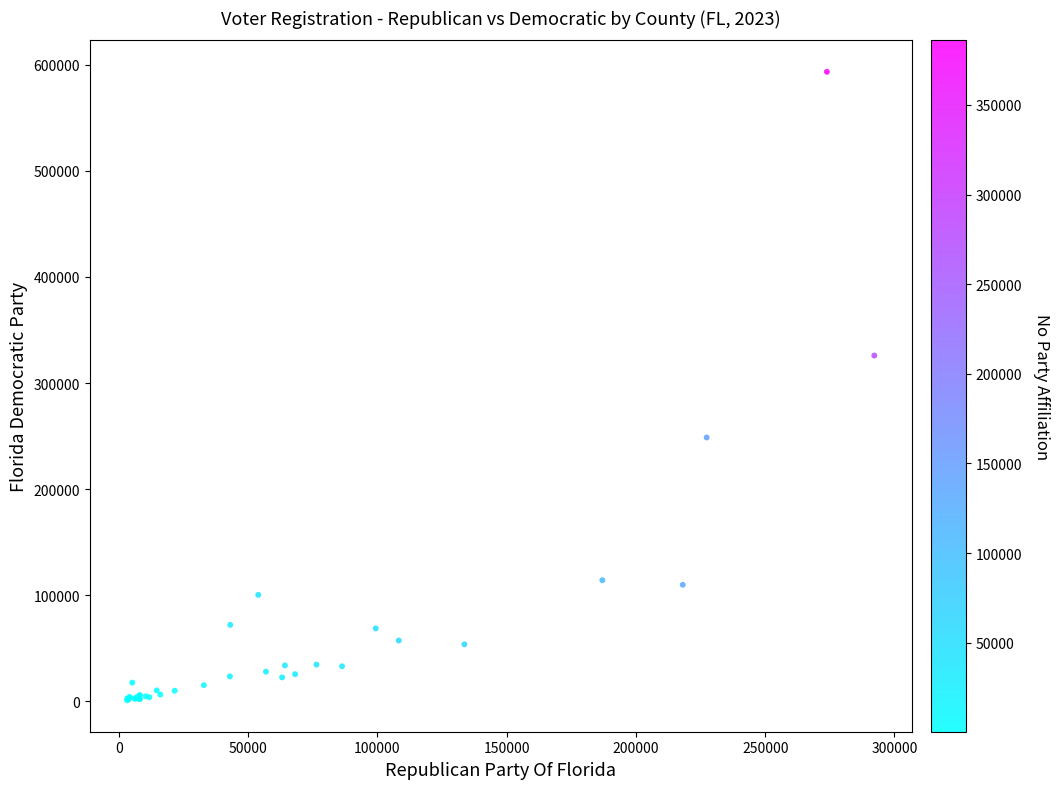

What Y value in the scatter plot is closest to 297171?

325912